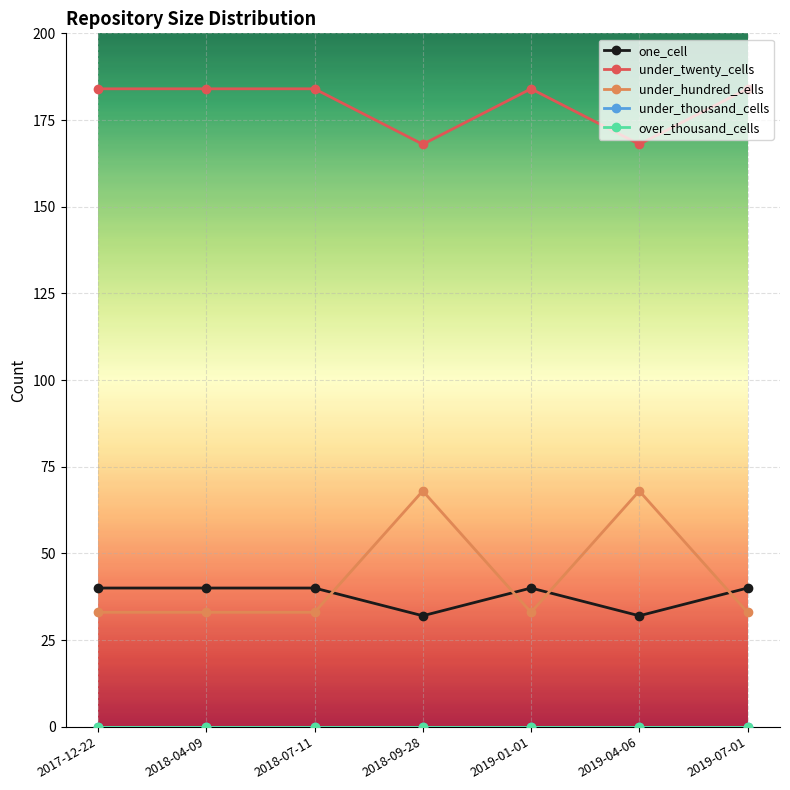

Is this an area chart (filled region under the line)?

No